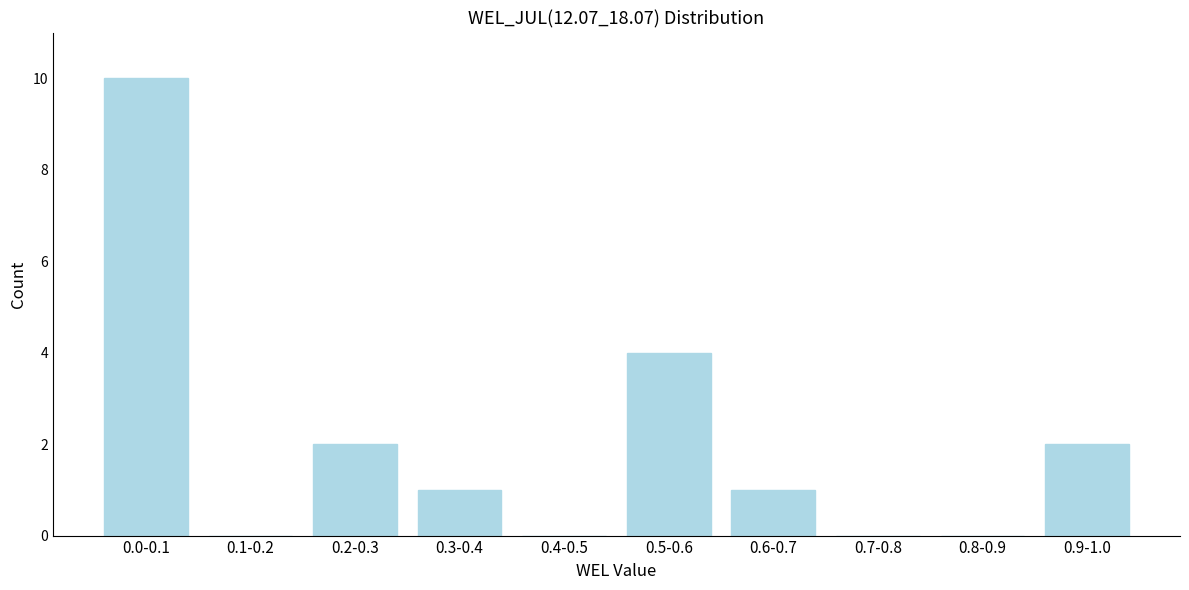

Reading left to right, what are all the values shown in this chart?

0.0-0.1=10	0.1-0.2=0	0.2-0.3=2	0.3-0.4=1	0.4-0.5=0	0.5-0.6=4	0.6-0.7=1	0.7-0.8=0	0.8-0.9=0	0.9-1.0=2